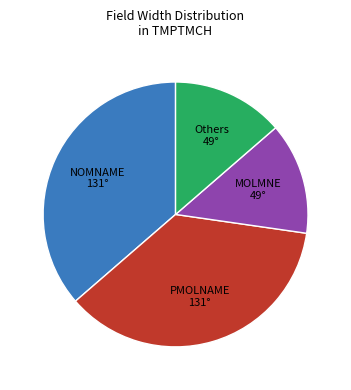

Is there any slice that represents more than half of the pie?

No